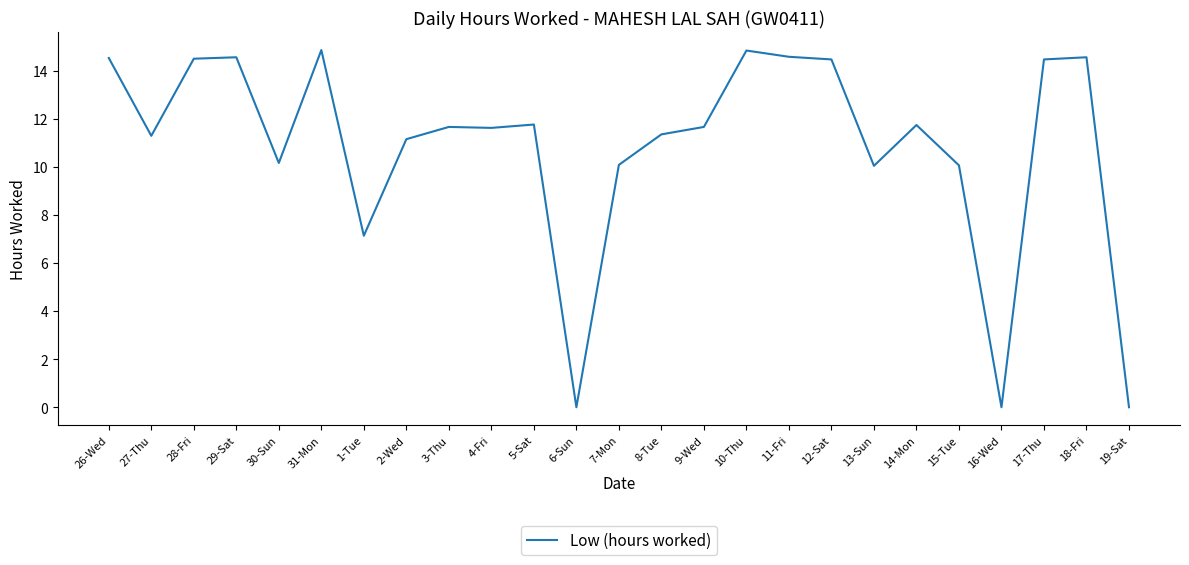

Read the value at 29-Sat.

14.6